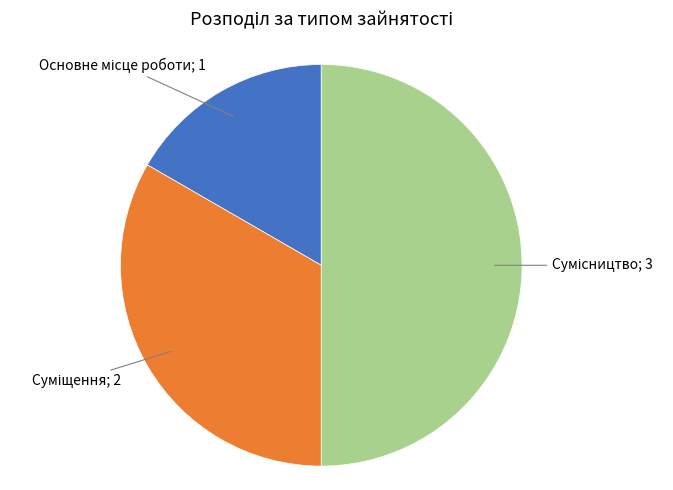

What is the smallest slice in the pie chart?

Основне місце роботи